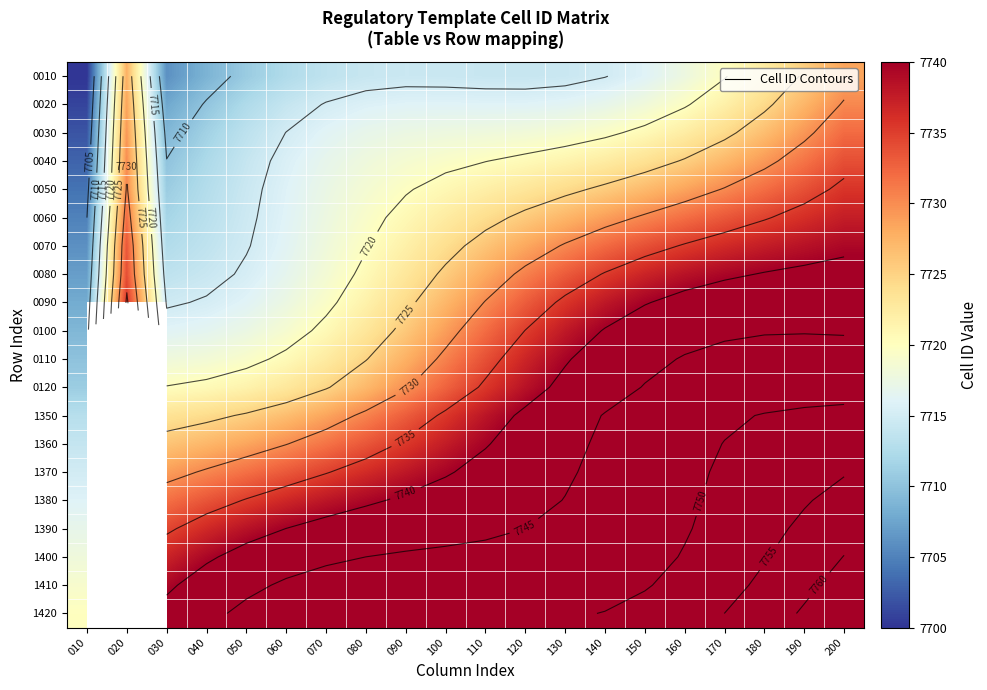

Is the value of 0070 at 180 greater than the value of 0040 at 170?

Yes